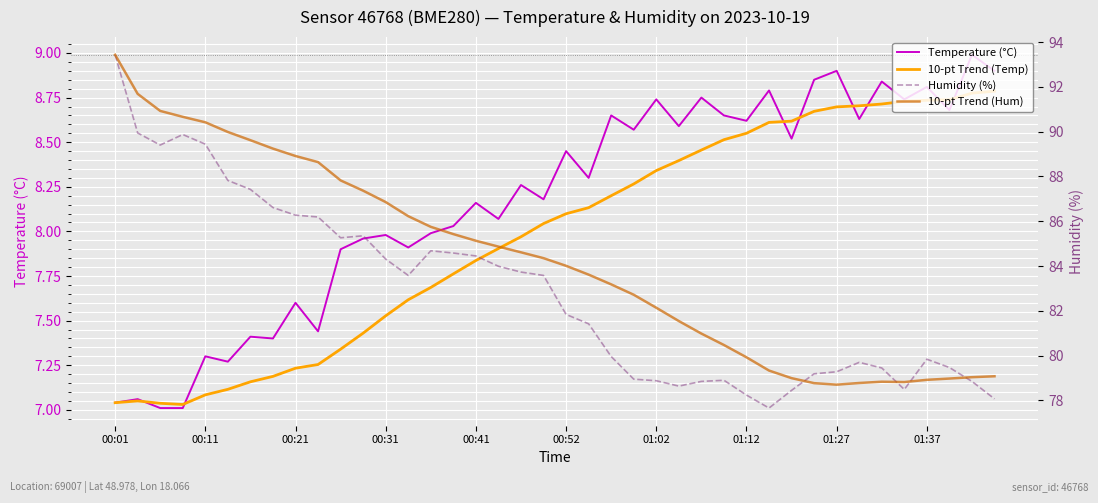

What are all the series names shown in the legend?

Temperature (°C), 10-pt Trend (Temp), Humidity (%), 10-pt Trend (Hum)